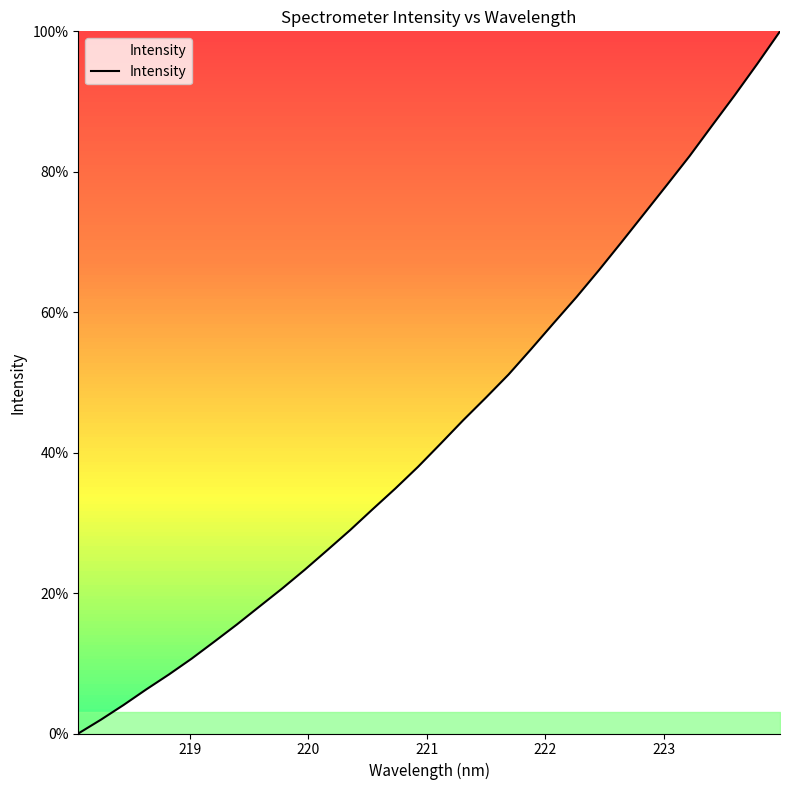

What is the maximum value shown in the chart?

100.0